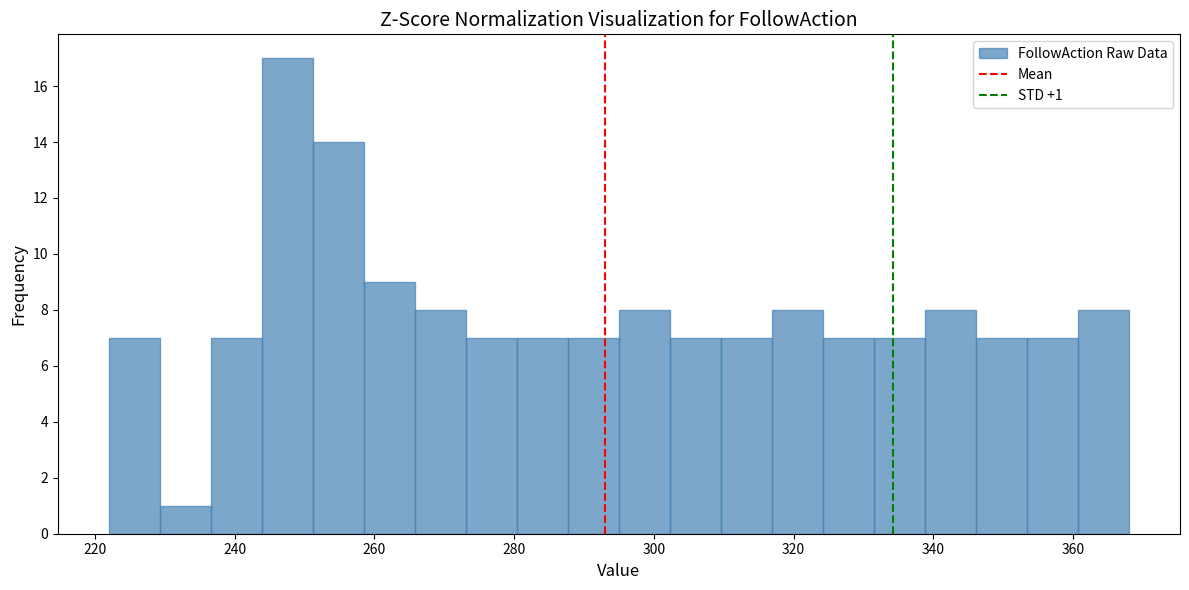

Read against the x-axis, roughly where is the centre of the tallest bar?

248